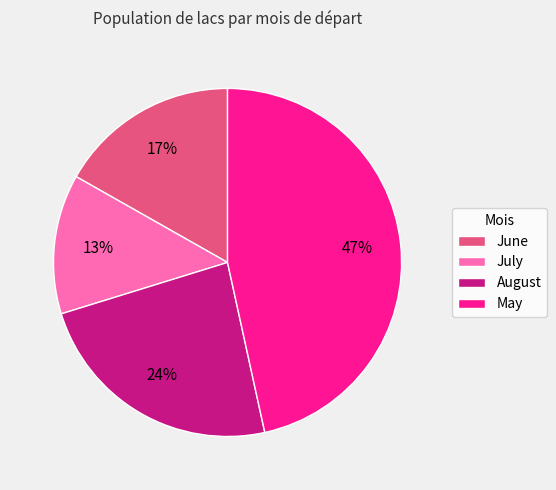

Does any single category account for the majority?

No